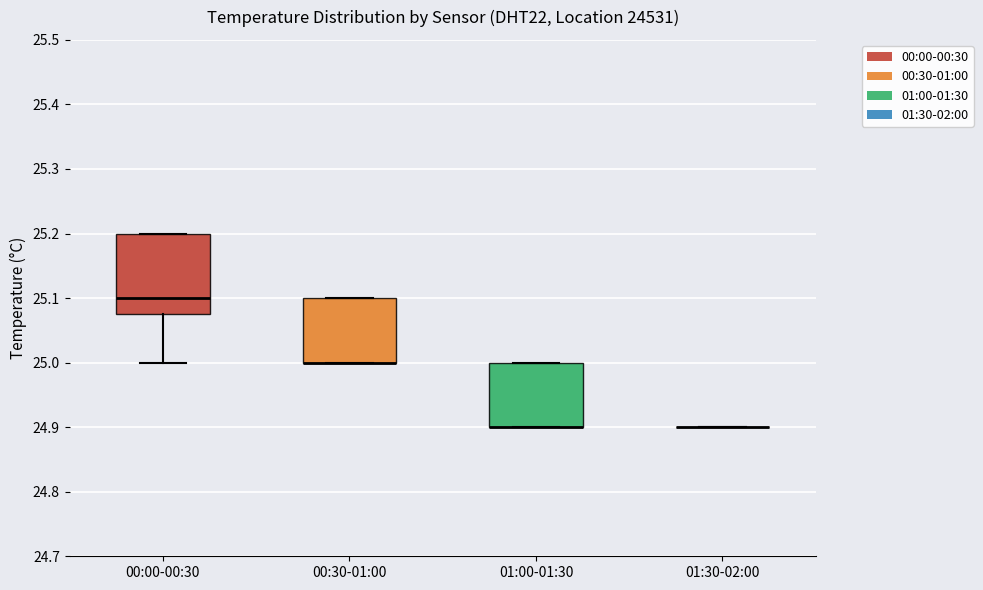

Reading left to right, transcribe this box plot: for each box, give where its median line is, the range the box spans, and where its two whiskers end, as read against the y-axis. The values are not printed on the chart, so give them approximately, as read against the axis.

00:00-00:30: median 25.10, box 25.08 to 25.20, whiskers 25.00 to 25.20
00:30-01:00: median 25.00 (drawn on the box's lower edge), box 25.00 to 25.10, whiskers 25.00 to 25.10
01:00-01:30: median 24.90 (drawn on the box's lower edge), box 24.90 to 25.00, whiskers 24.90 to 25.00
01:30-02:00: box collapsed to a line at 24.90, whiskers 24.90 to 24.90